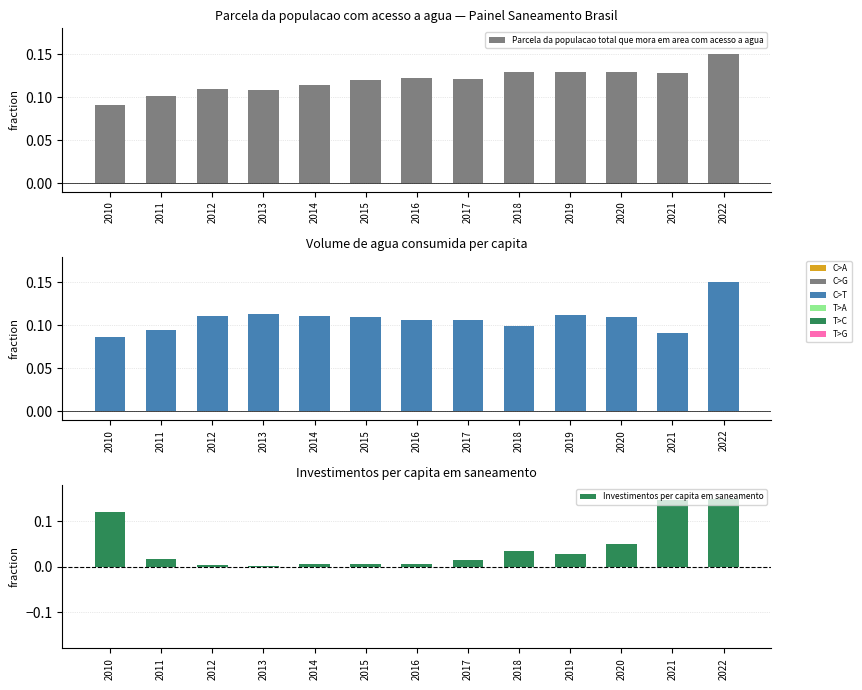

Is it true that Investimentos per capita em saneamento equals 0.0 at 2014?

True